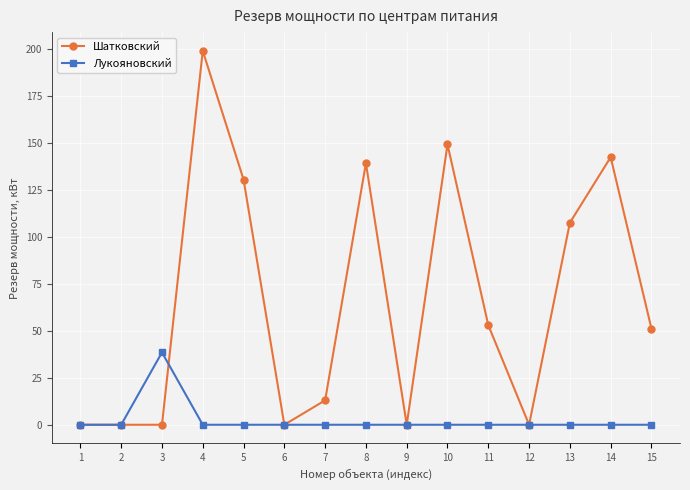

List the series in order of their peak value, lowest first.

Лукояновский, Шатковский